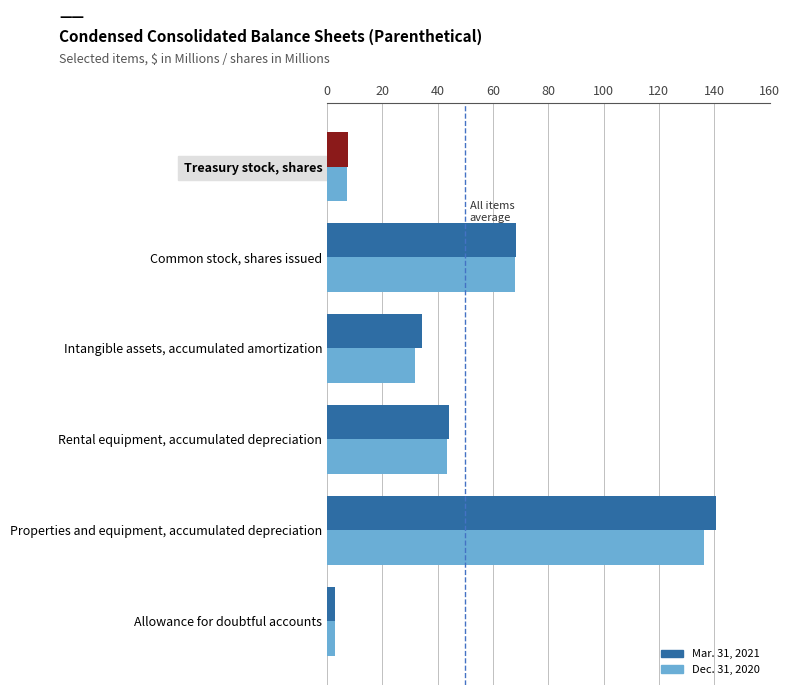

How many categories are shown in the chart?

6